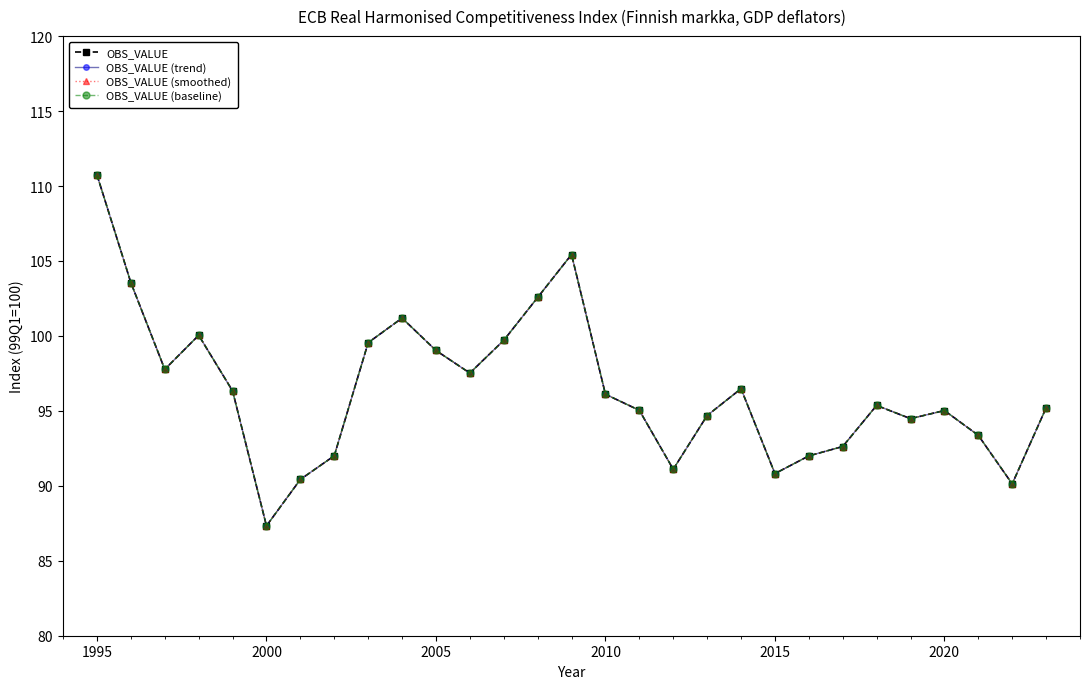

Rank the series by their maximum value, from highest to lowest.

OBS_VALUE, OBS_VALUE (trend), OBS_VALUE (smoothed), OBS_VALUE (baseline)